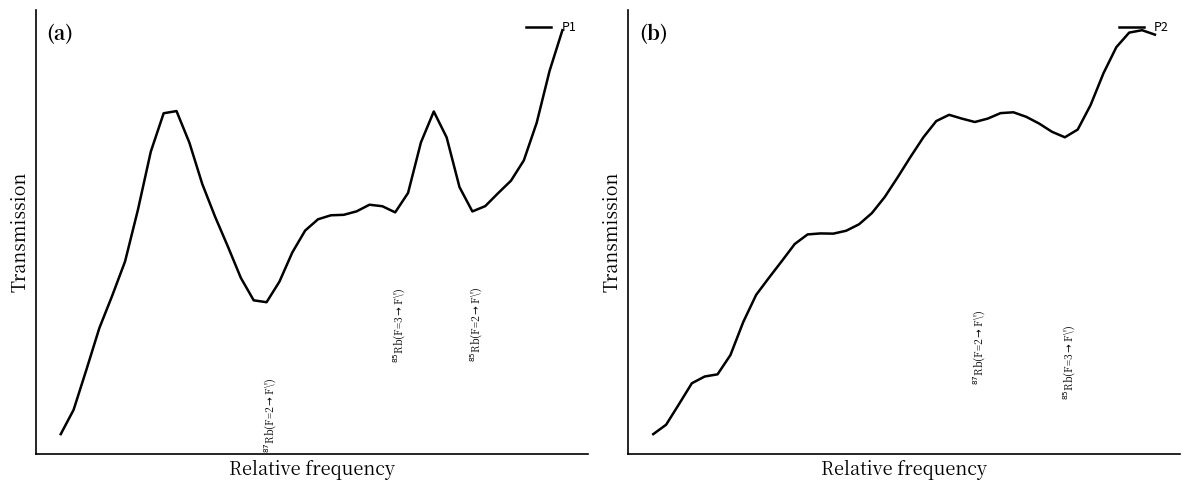

What is the greatest value displayed?

17.2